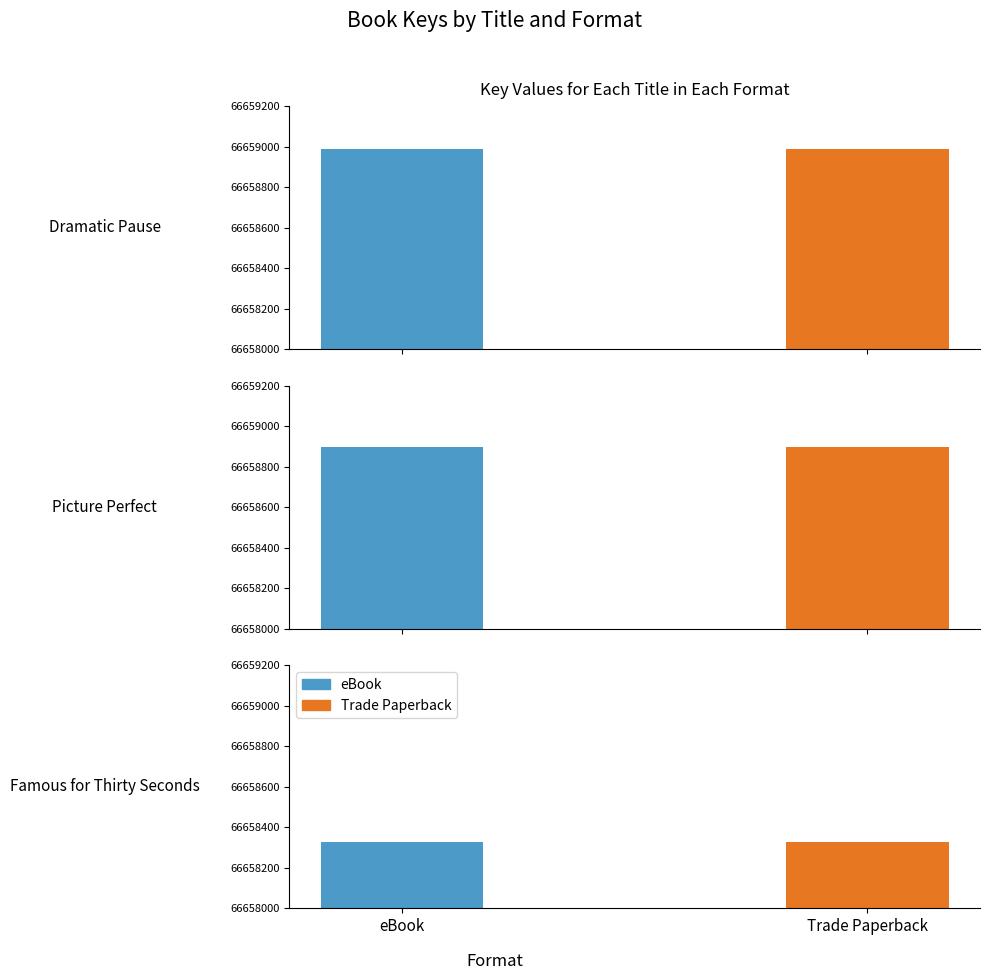

What is the difference between the Trade Paperback values at Famous for Thirty Seconds and Picture Perfect?

567